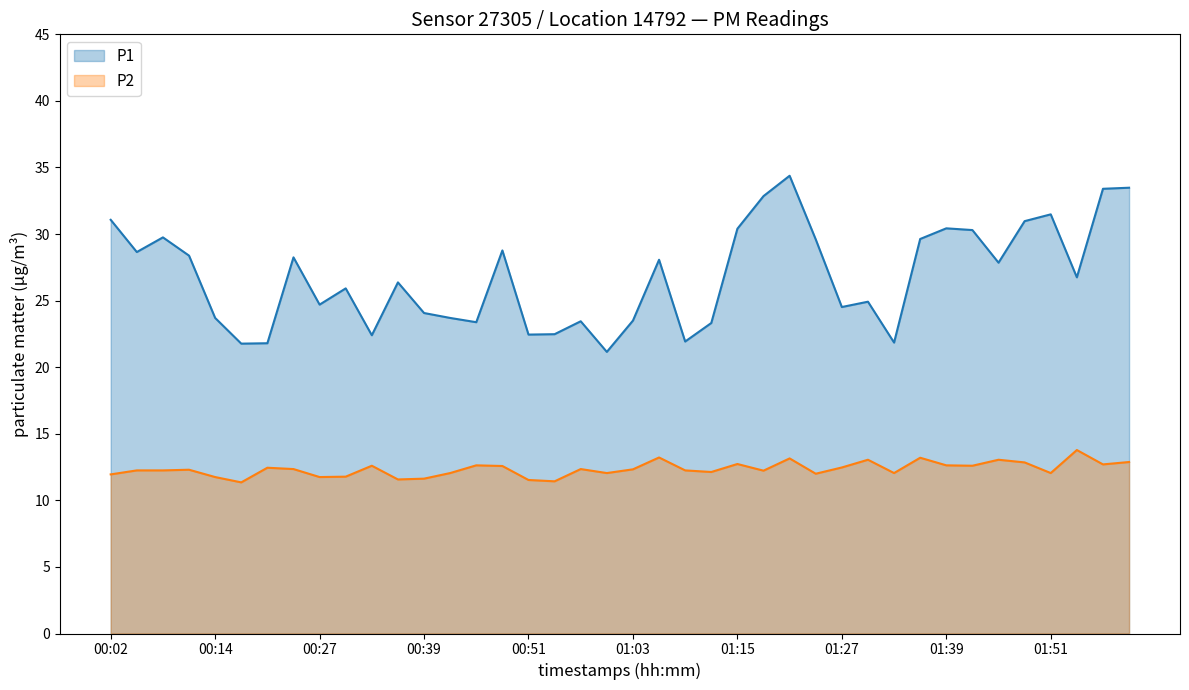

How many interior local valleys does the P1 series have?

12